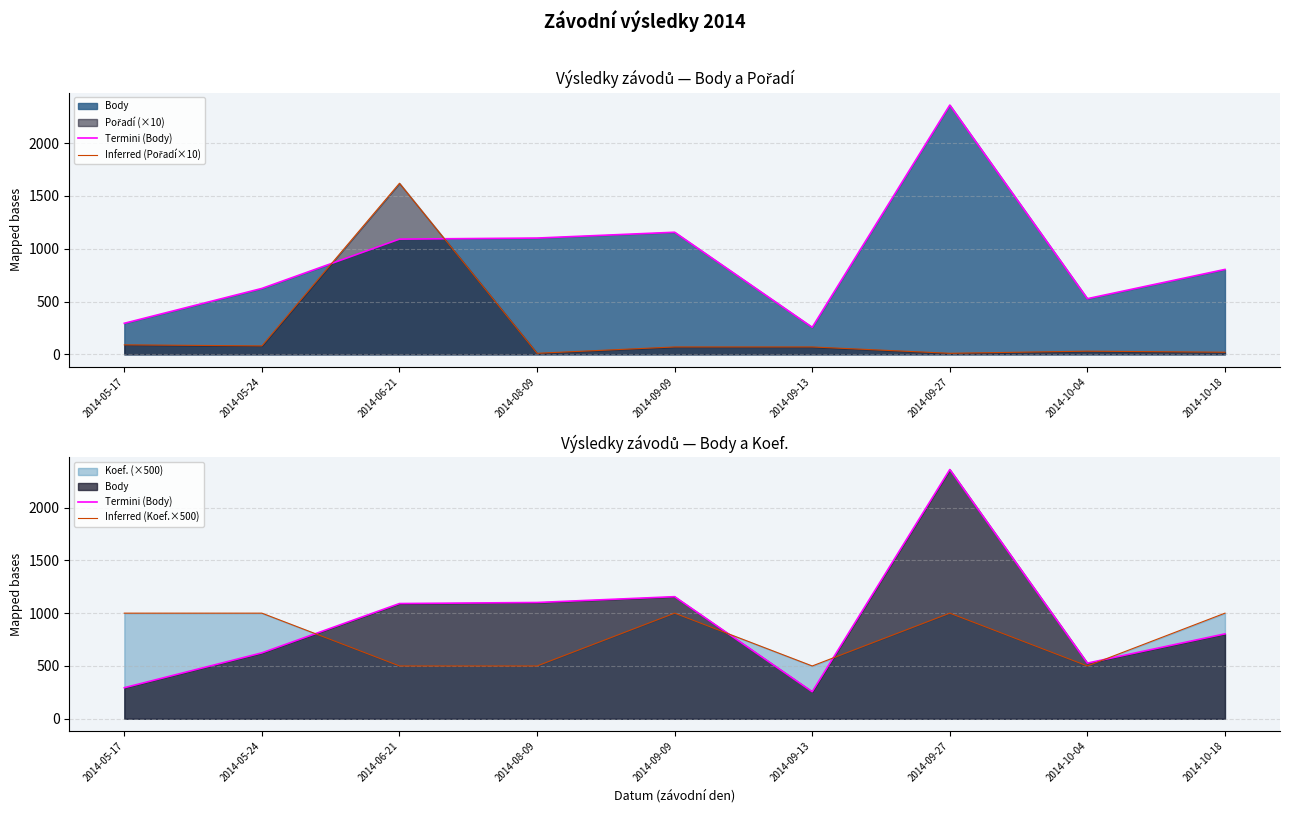

How many data points in Inferred (Pořadí×10) are less than 70?

4